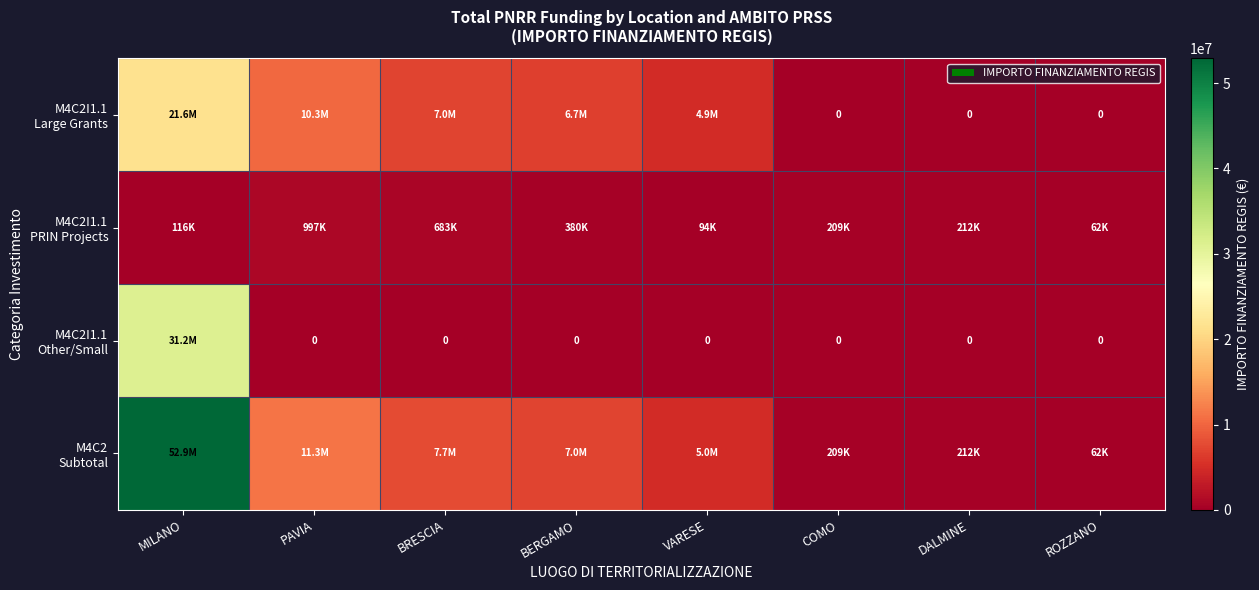

What is the approximate value of M4C2I1.1 Large Grants at PAVIA?

10267188.0